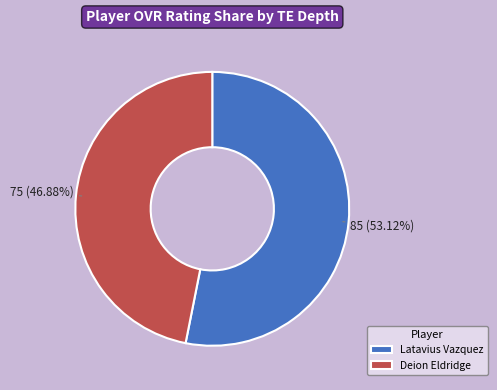

What is the ratio of the value at Deion Eldridge to the value at Latavius Vazquez?

0.9